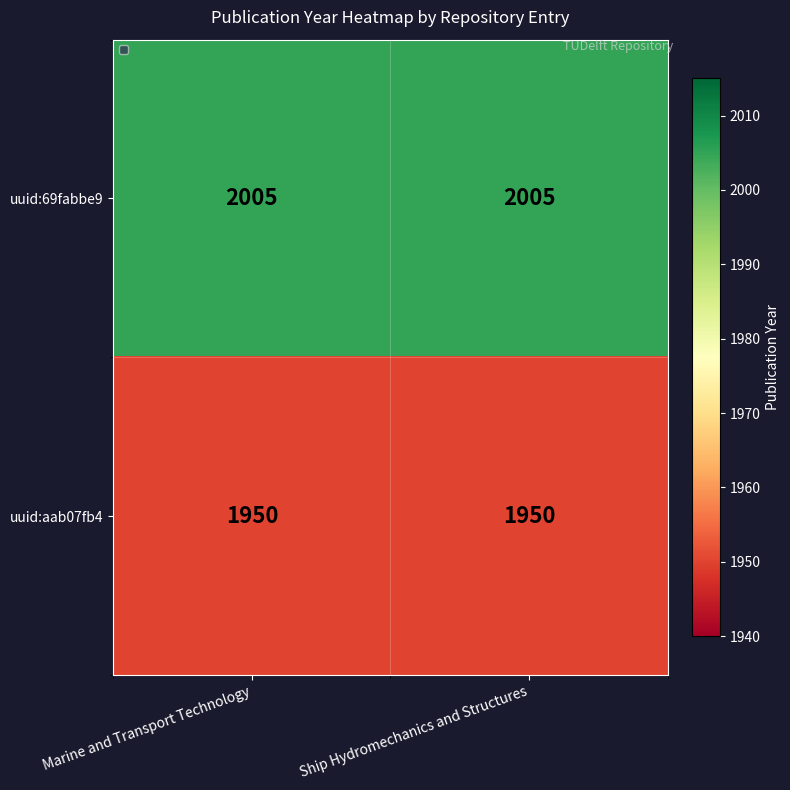

What is the sum of the uuid:69fabbe9 values at Ship Hydromechanics and Structures and Marine and Transport Technology?

4010